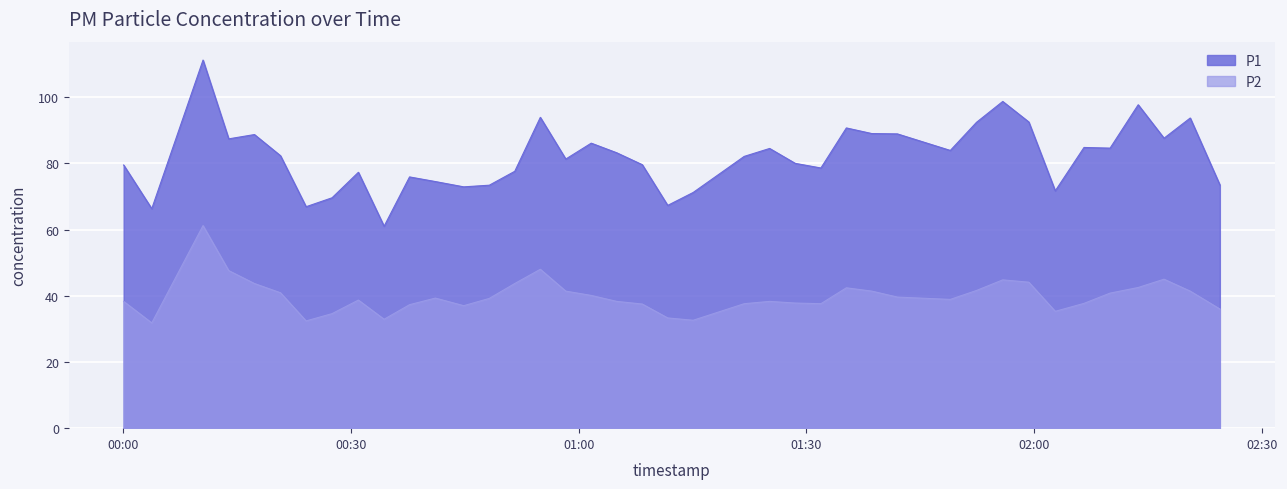

Which has a higher value, 2023-01-26T01:21:48 or 2023-01-26T02:09:58?

2023-01-26T02:09:58